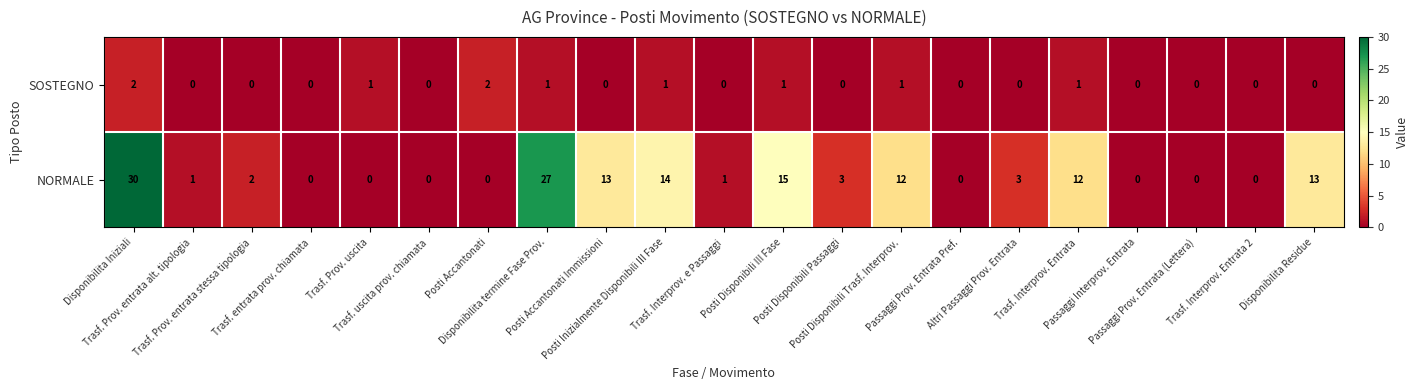

What is the sum of all SOSTEGNO values?

10